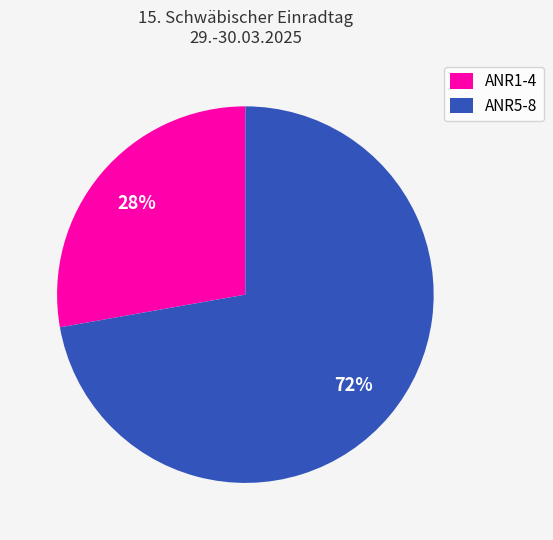

Does any single category account for the majority?

Yes